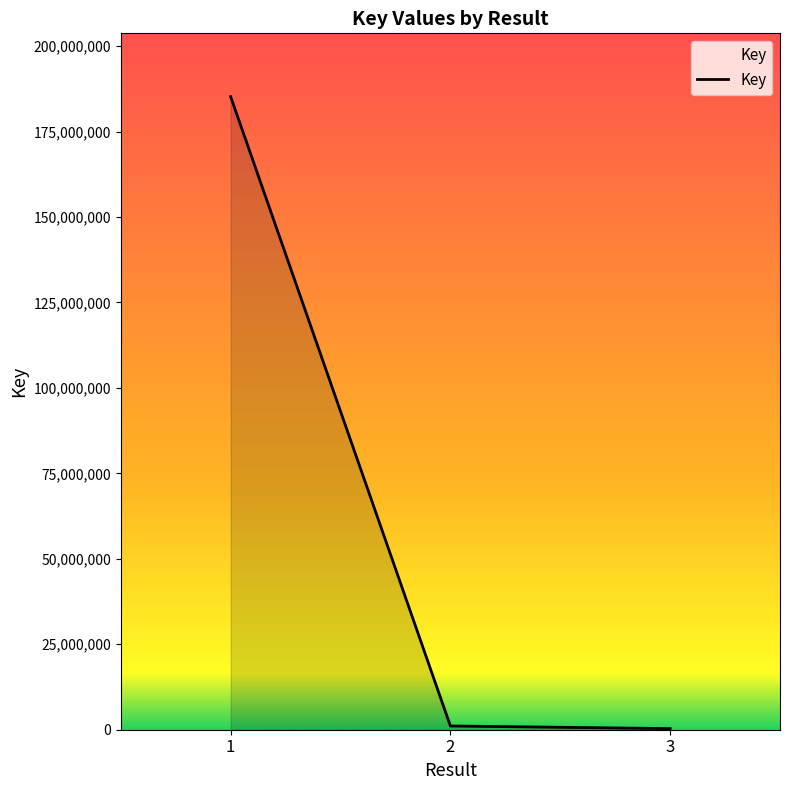

How many lines are shown in the chart?

1